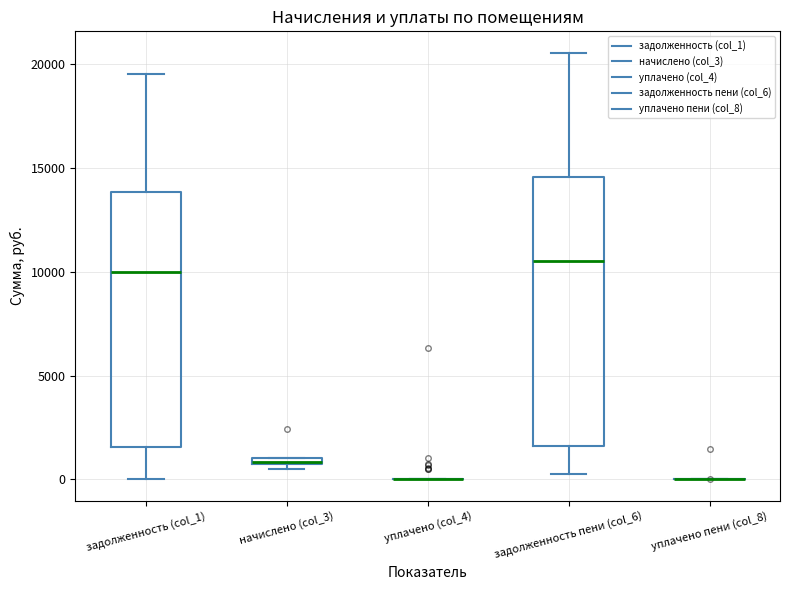

Which box is the tallest, from its lower edge to its upper edge?

задолженность пени (col_6)